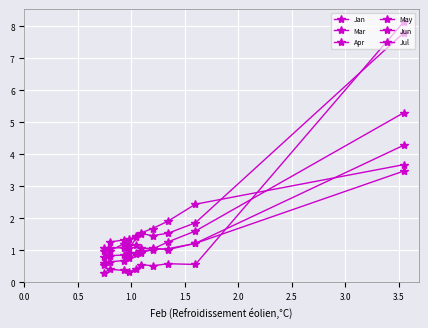

The value of Mar at 1.0 is 1.9. True or false?

True